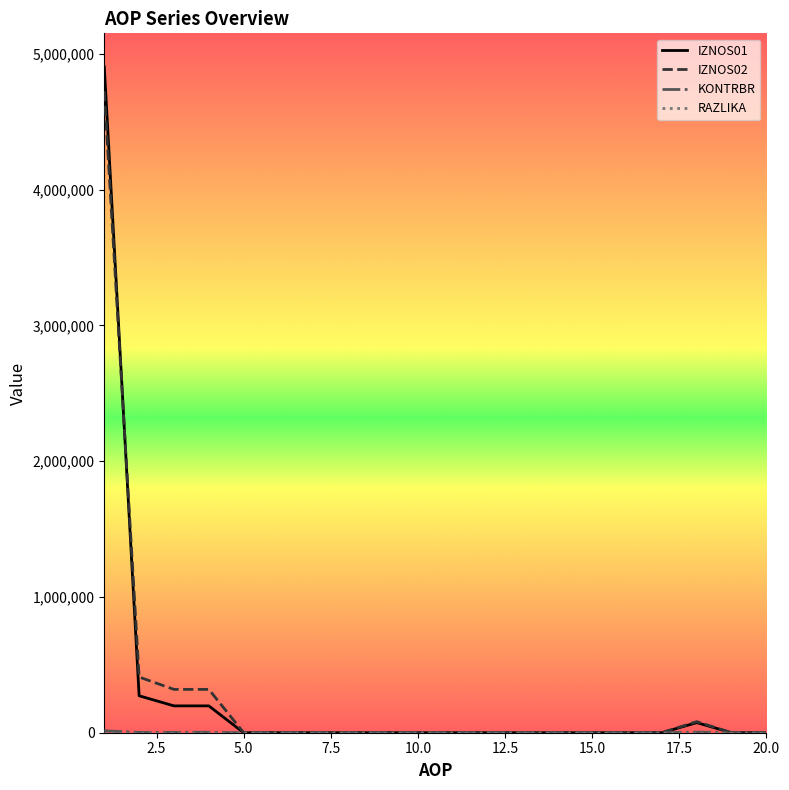

How many distinct data groups are displayed?

4